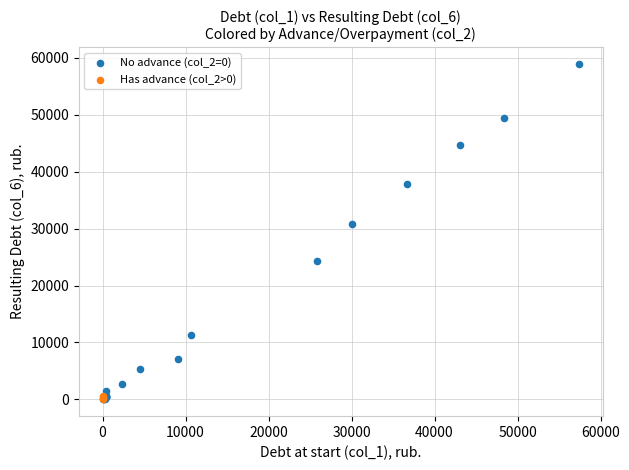

Which series has the largest Y range (max minus min)?

No advance (col_2=0)